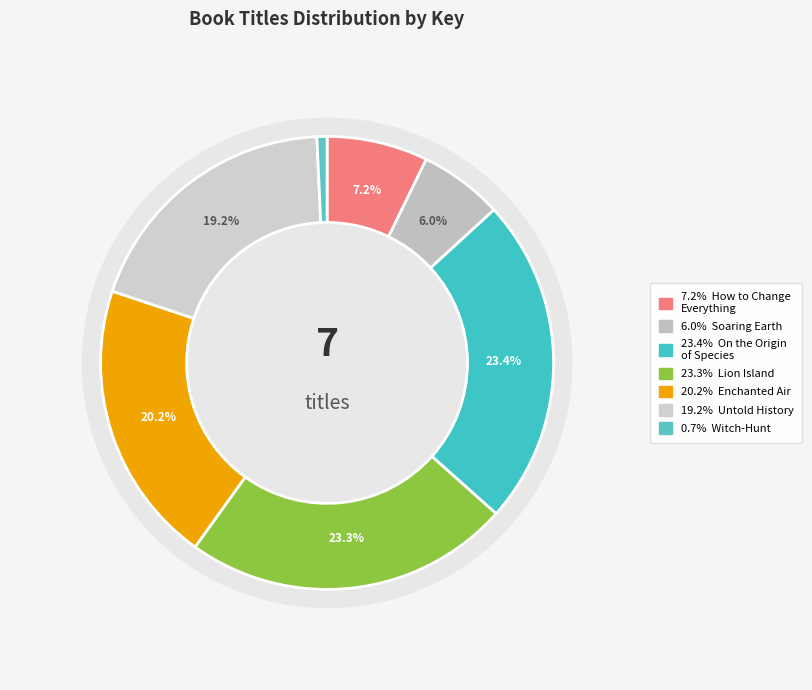

Rank the categories by value from lowest to highest.

Witch-Hunt, Soaring Earth, How to Change Everything, Untold History of the United States, Enchanted Air, Lion Island, On the Origin of Species